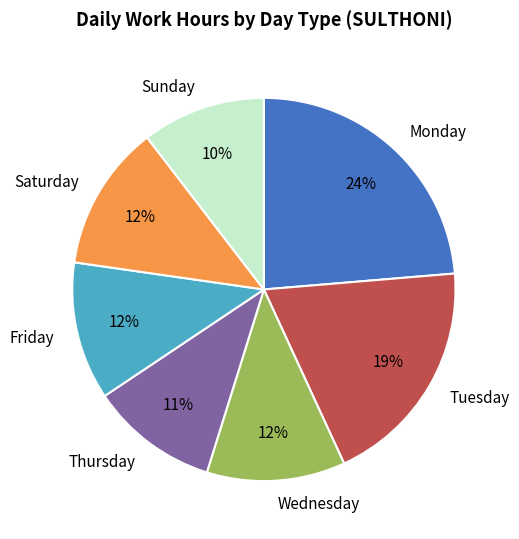

To the nearest percent, what percentage of the pie is Tuesday?

19%